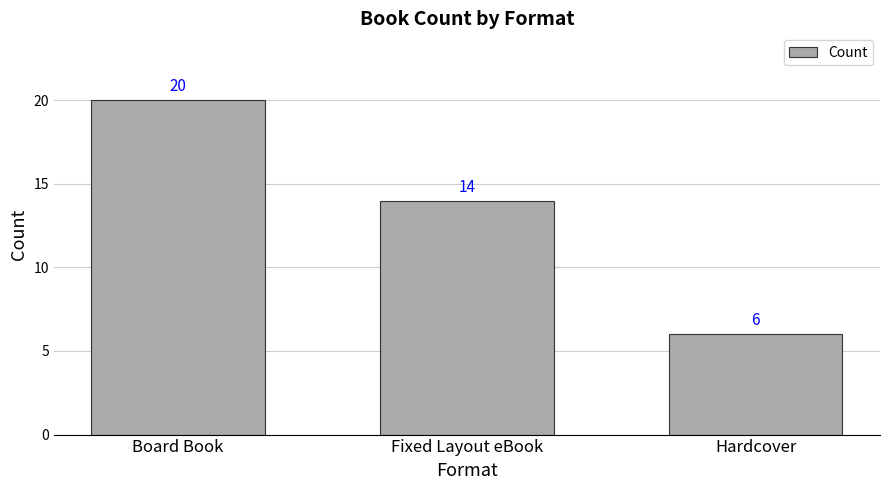

Rank the categories by value from highest to lowest.

Board Book, Fixed Layout eBook, Hardcover